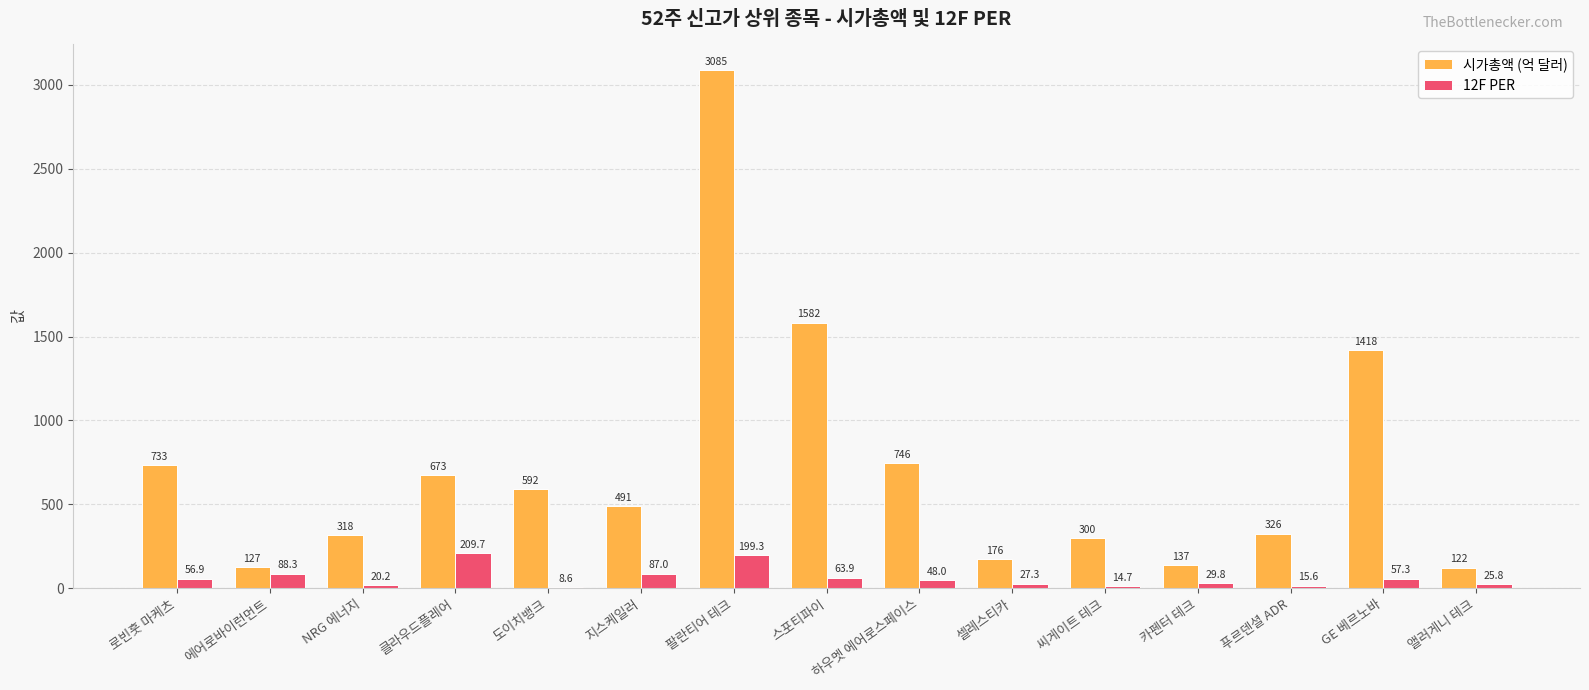

At which category is the sum across all series the highest?

팔란티어 테크